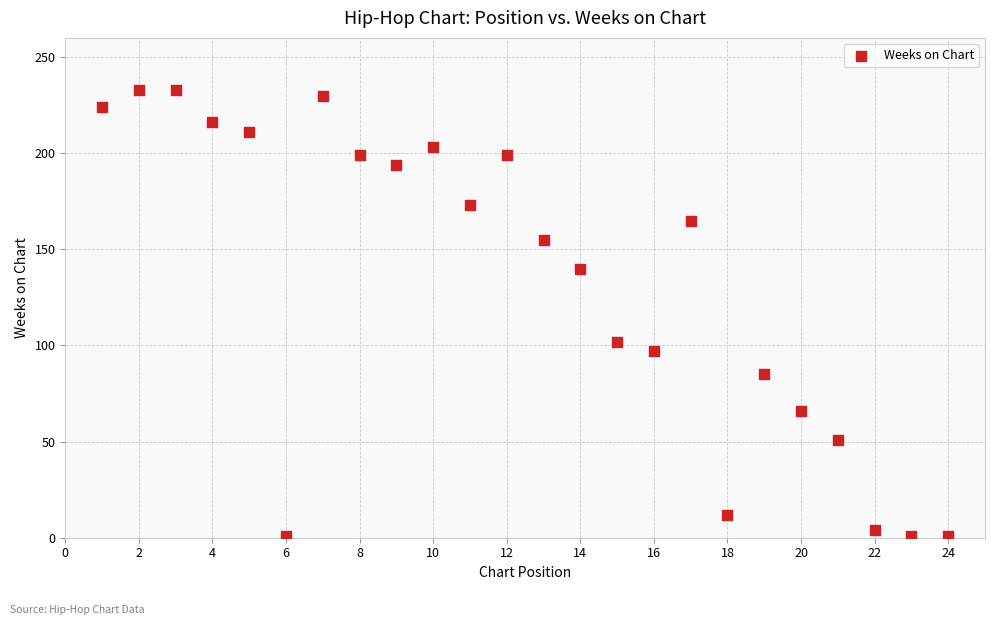

What Y value in the scatter plot is closest to 117?

102